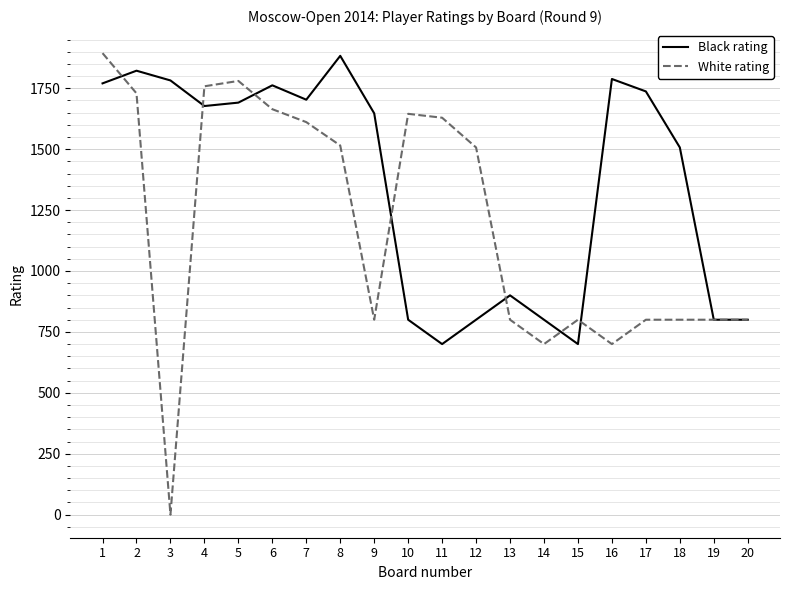

What is the lowest value of the Black rating series?

700